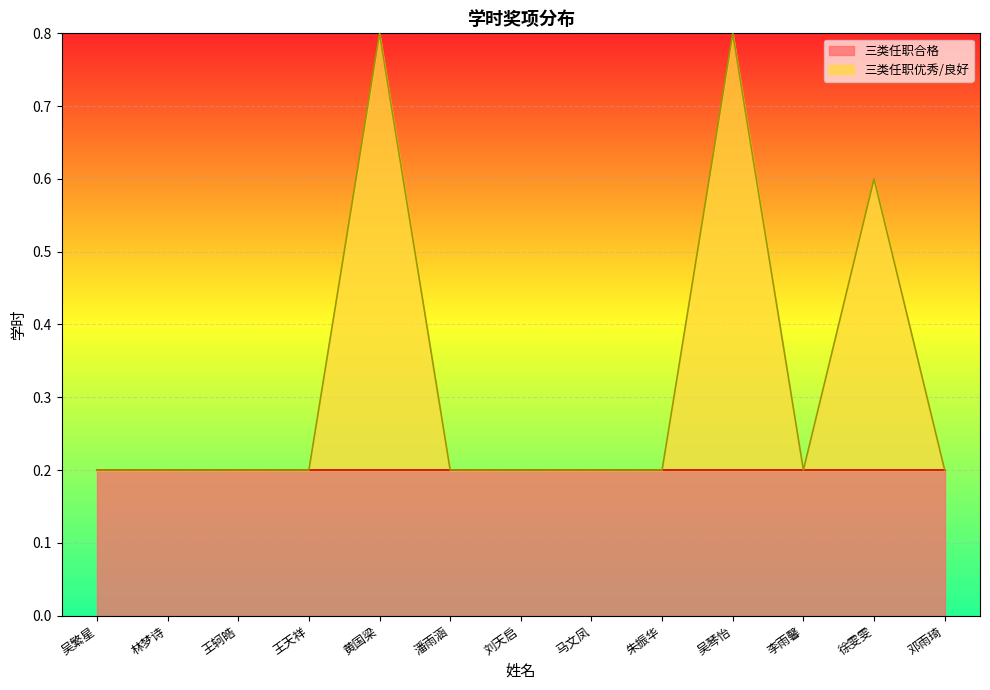

What is the maximum value shown in the chart?

0.8